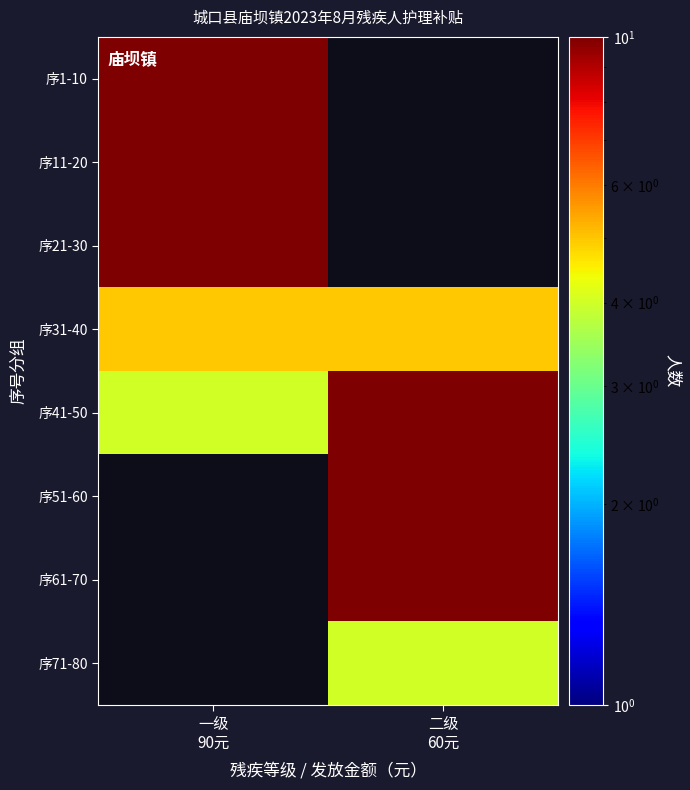

Between 二级
60元 and 一级
90元, which is larger?

一级
90元